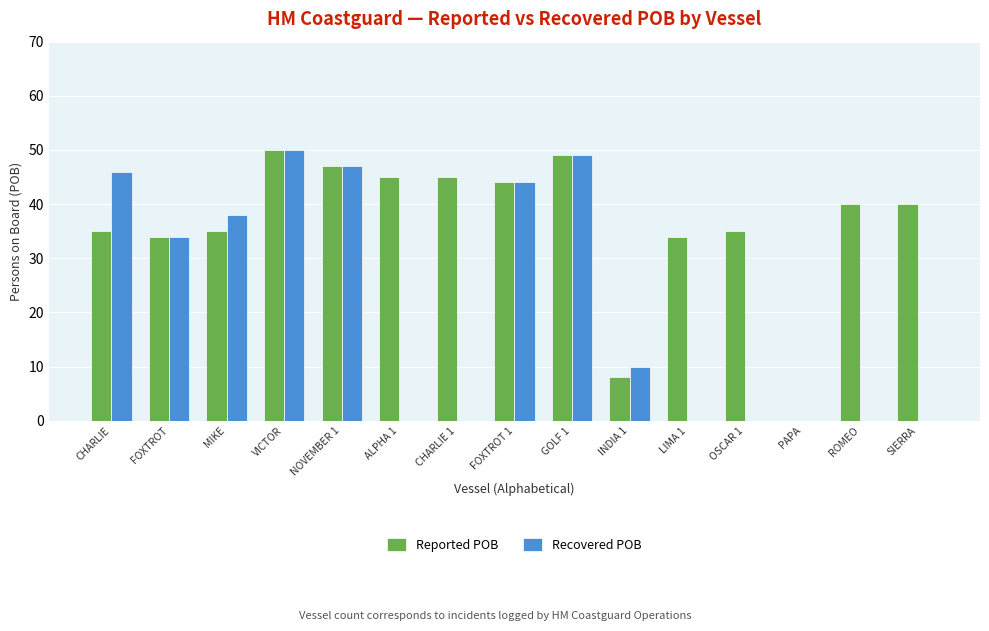

Between MIKE and FOXTROT 1, which series saw the biggest shift?

Reported POB